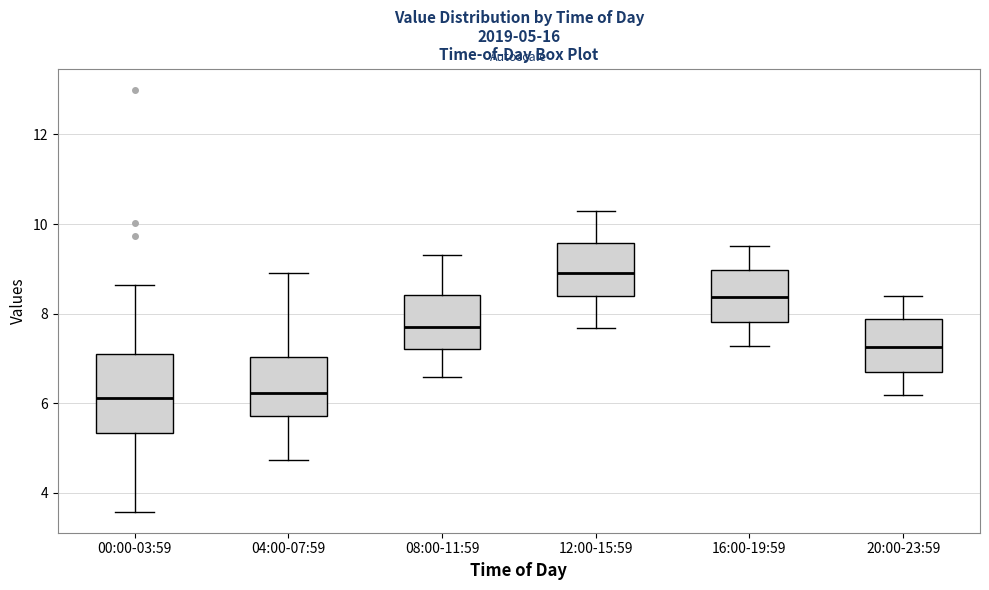

Comparing the boxes themselves (not the whiskers), which one is the tallest?

00:00-03:59